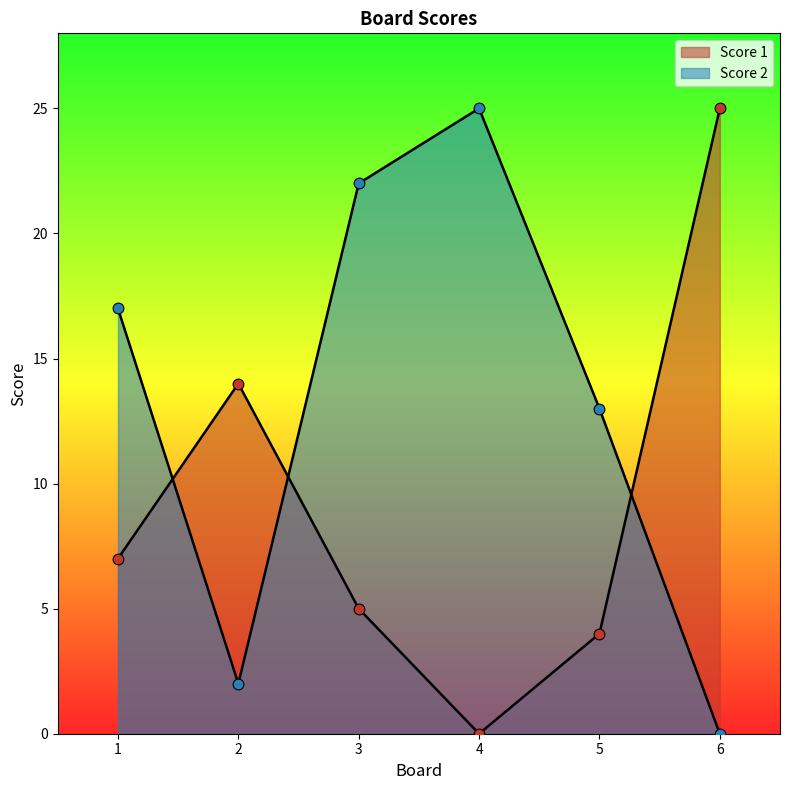

What are all the series names shown in the legend?

Score 1, Score 2